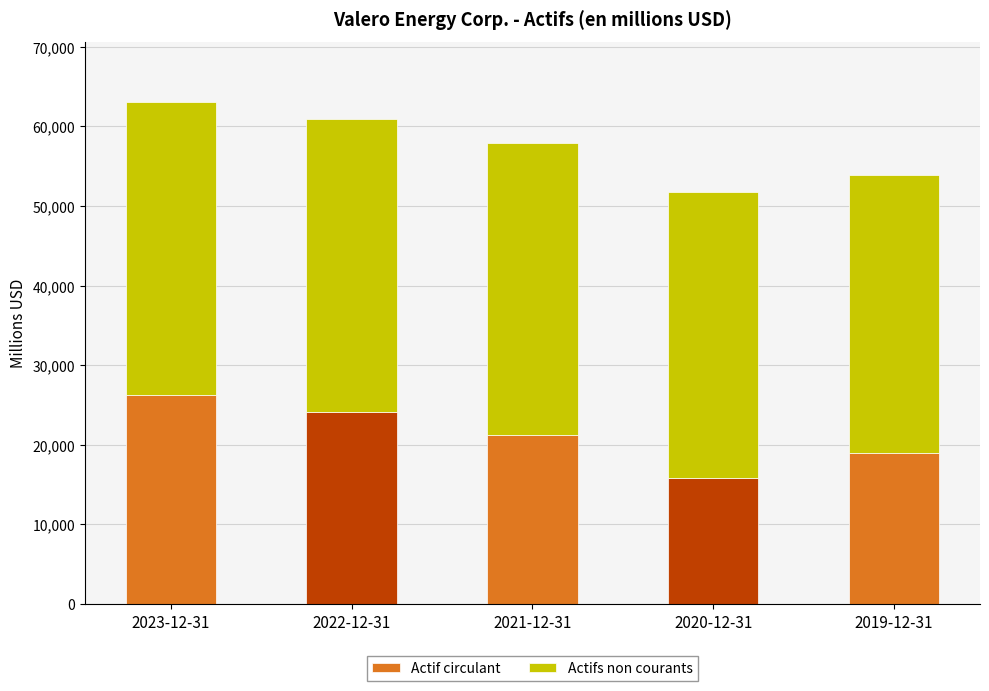

Read the Actif circulant value at 2019-12-31, to the nearest 50.

18950